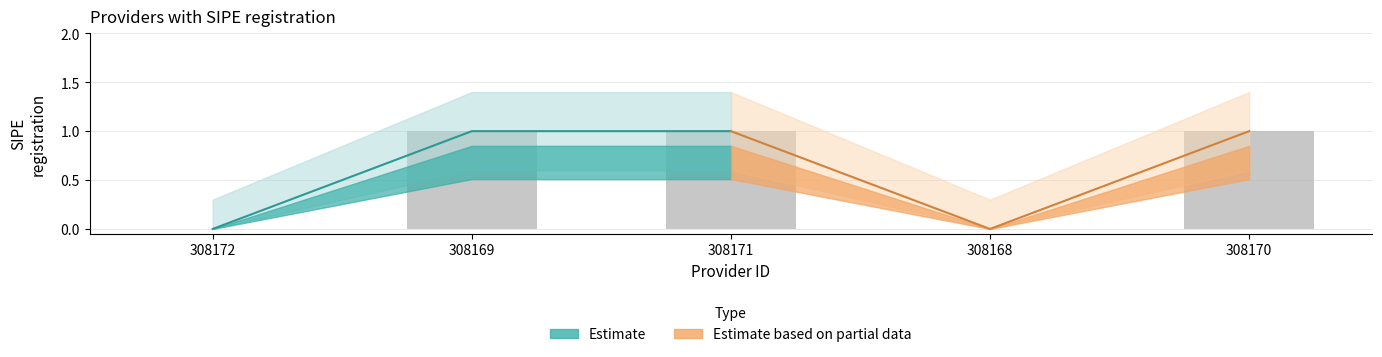

Reading left to right, transcribe all the data shown in this chart.

Estimate: 0	1	1
Estimate based on partial data: 1	0	1